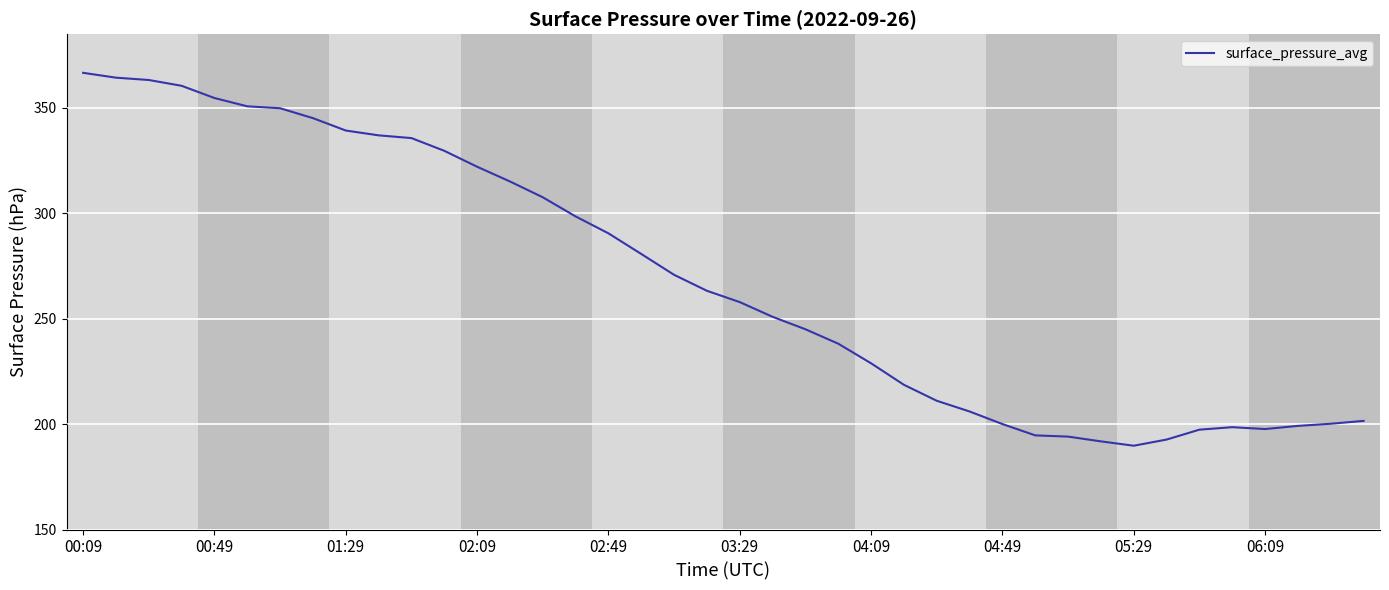

What is the maximum value shown in the chart?

366.6